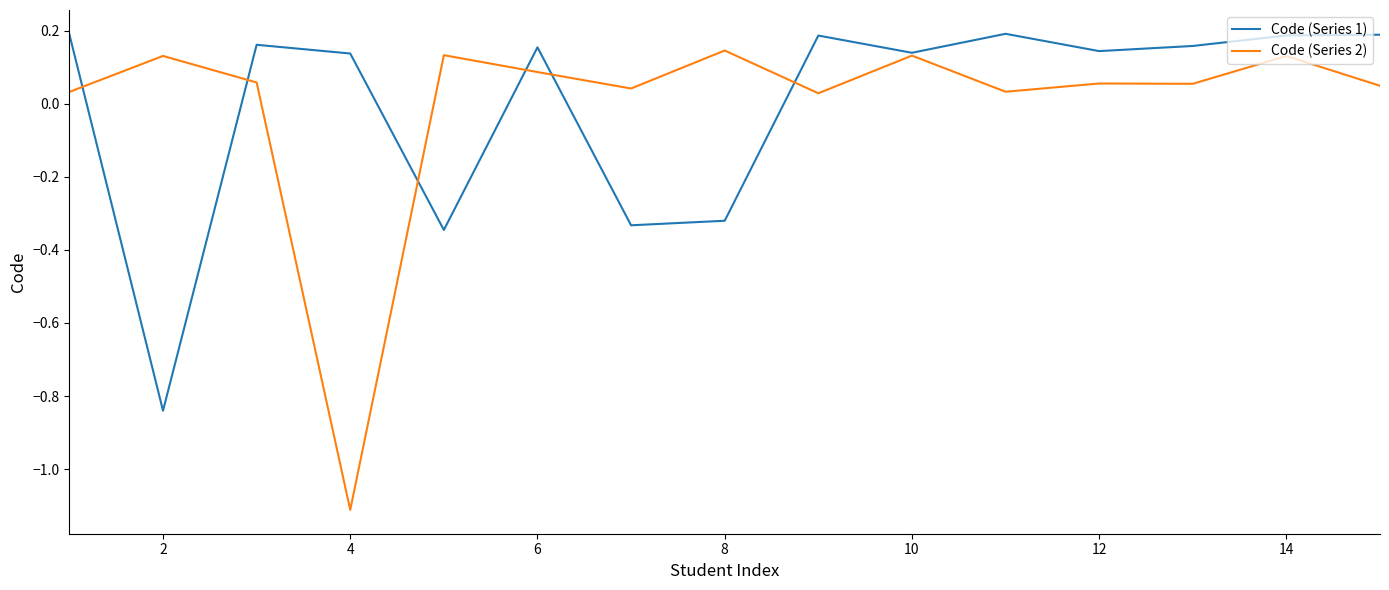

At how many categories does at least one series exceed 0?

15